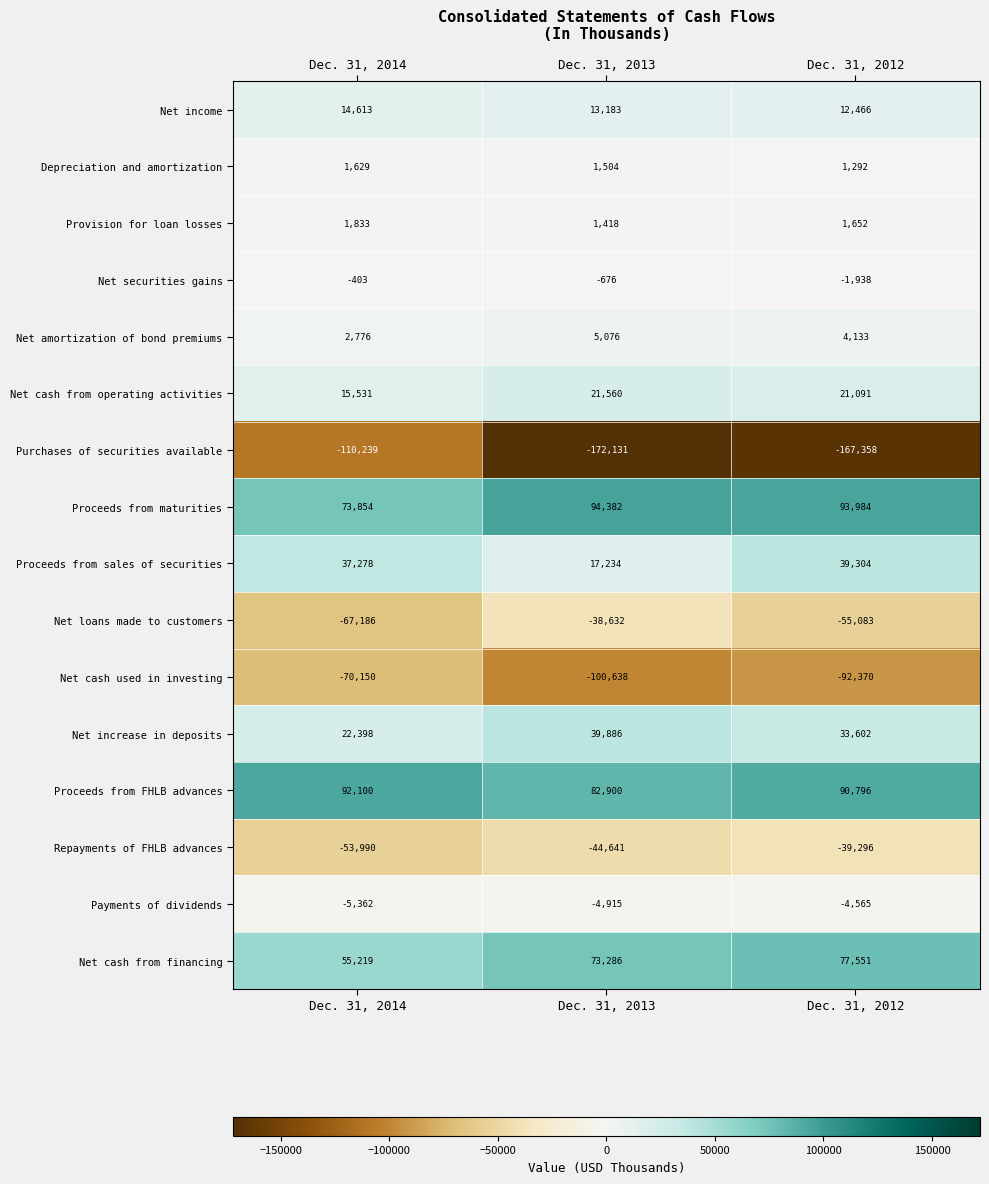

Count the number of data series in this chart.

16